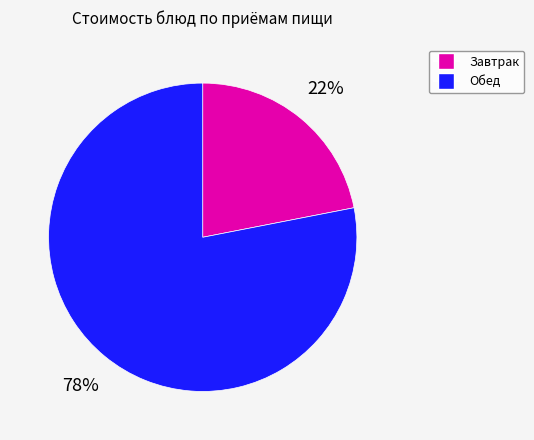

Is there a majority slice in this chart?

Yes